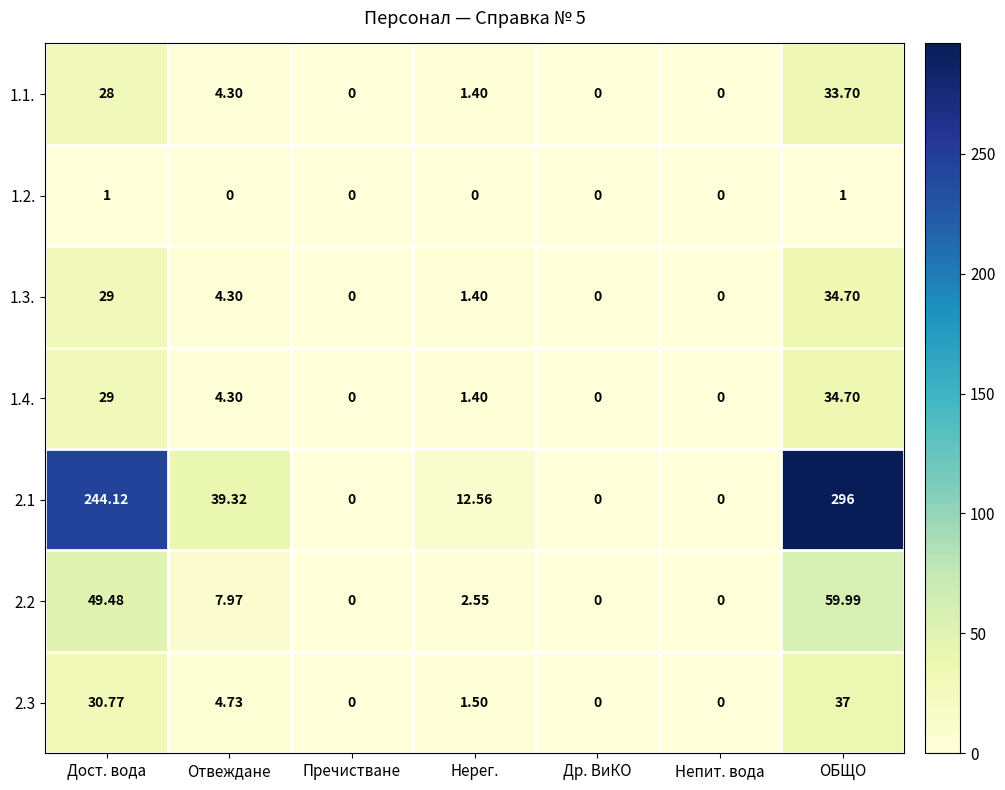

Which has a higher value, Нерег. or Отвеждане?

Отвеждане